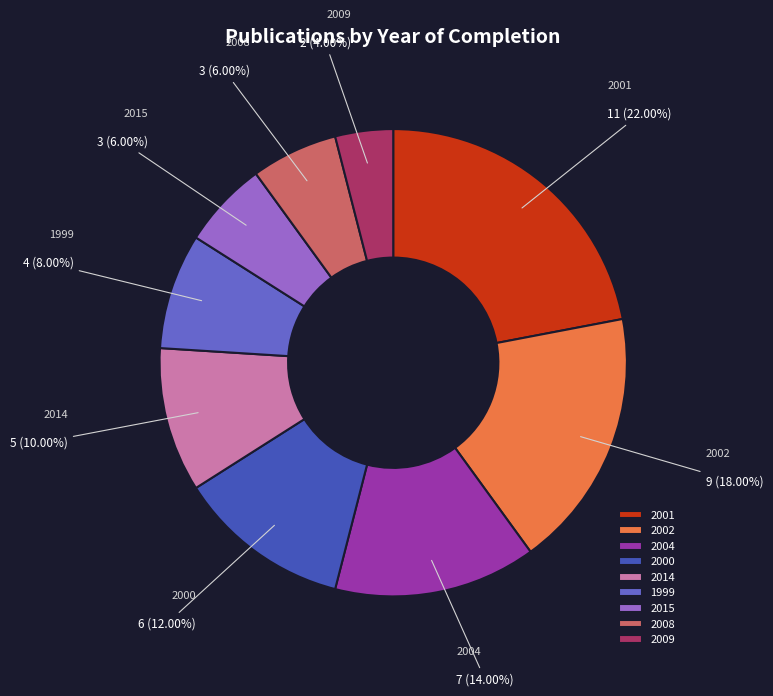

Count the number of slices in the pie.

9